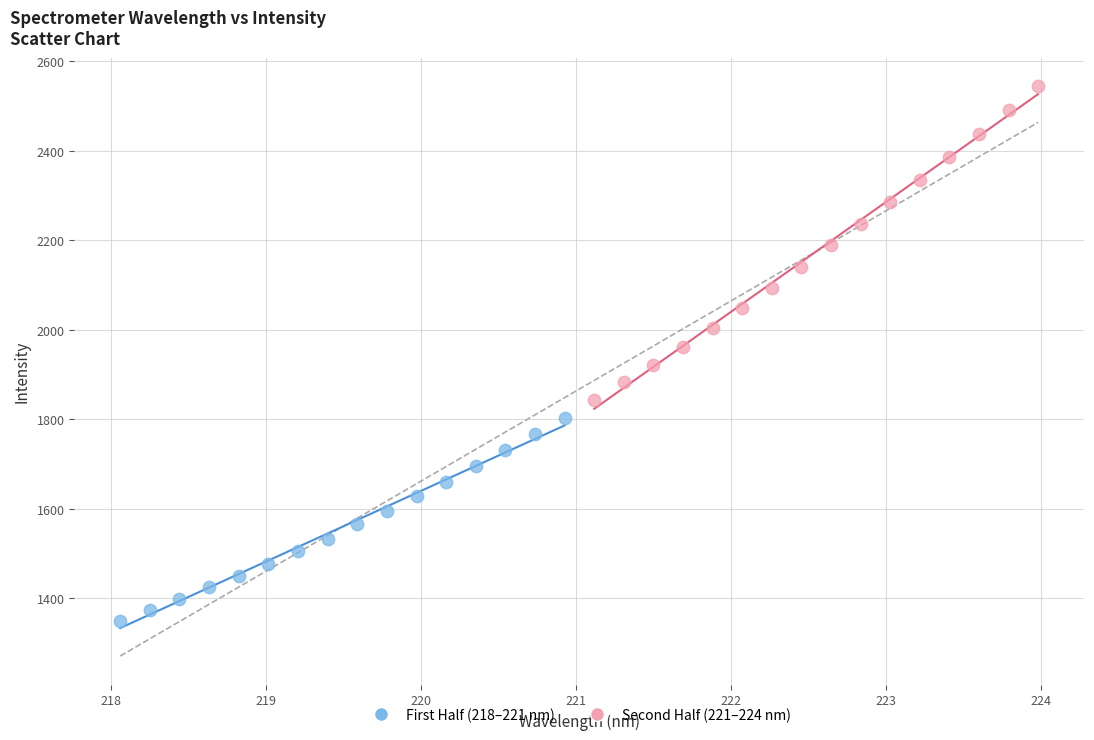

Which series has the largest Y range (max minus min)?

Second Half (221–224 nm)